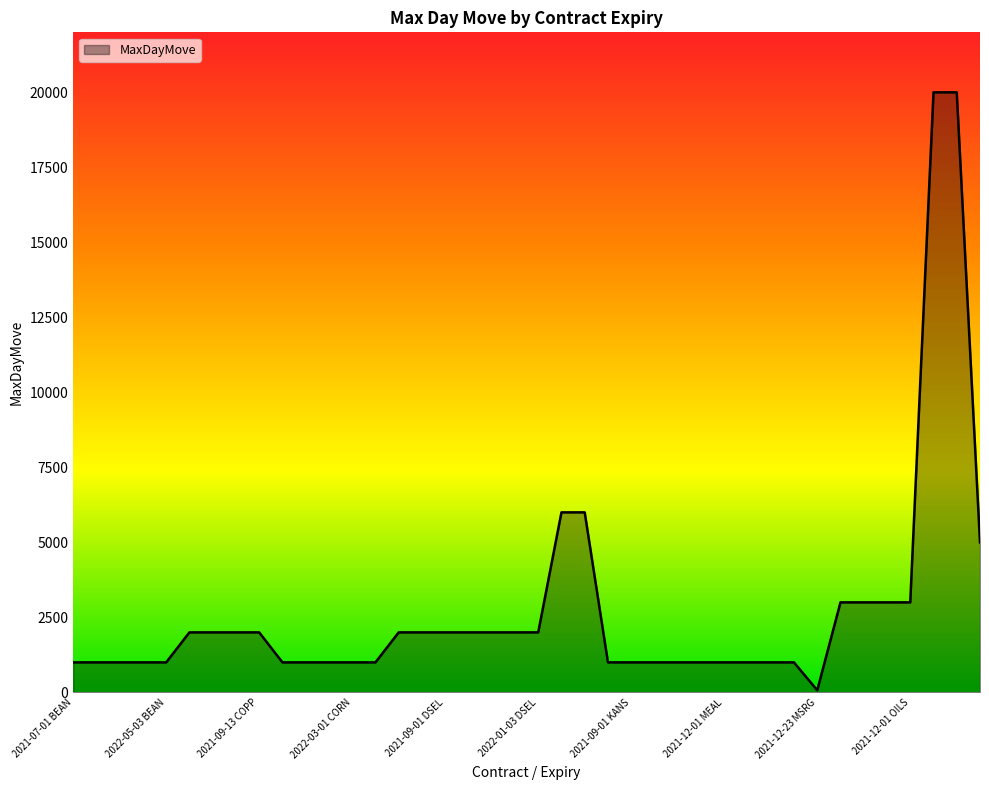

What is the greatest value displayed?

20000